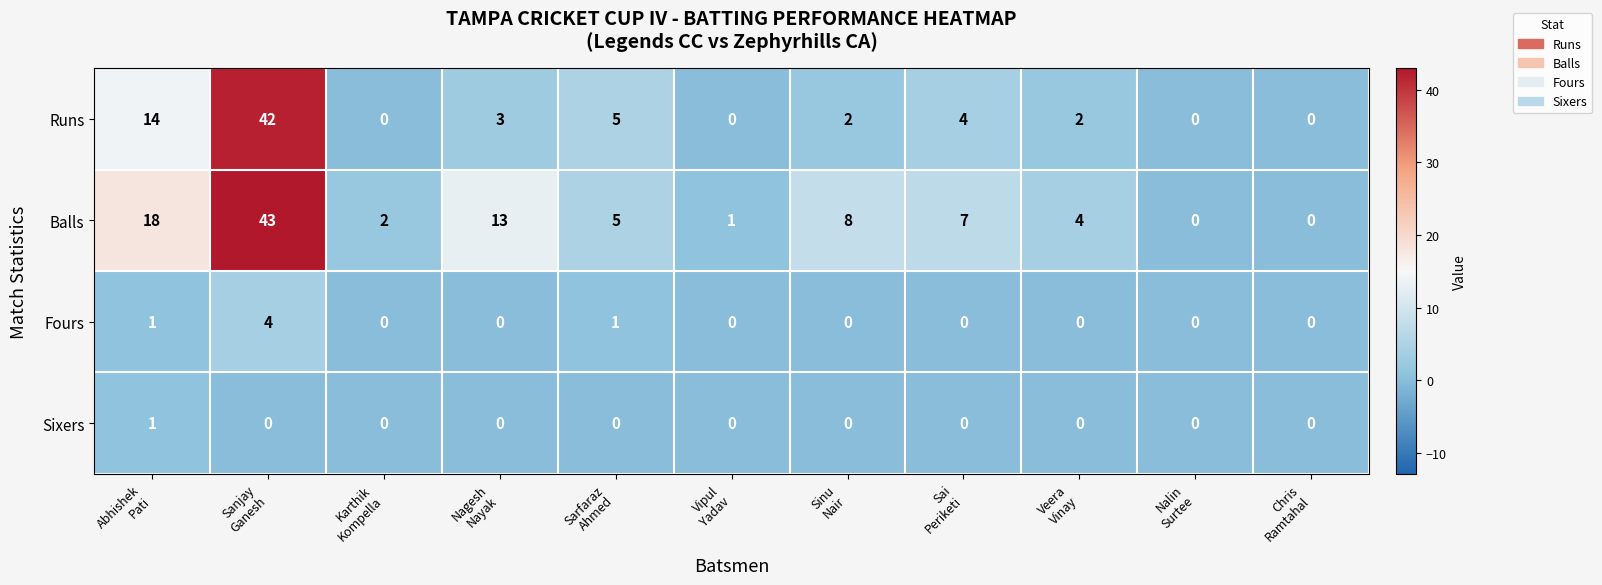

What is the greatest value displayed?

43